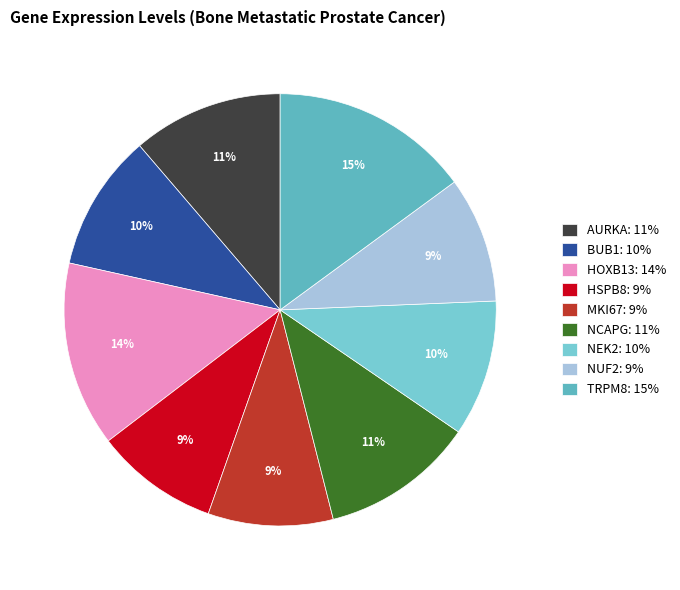

Does any single category account for the majority?

No